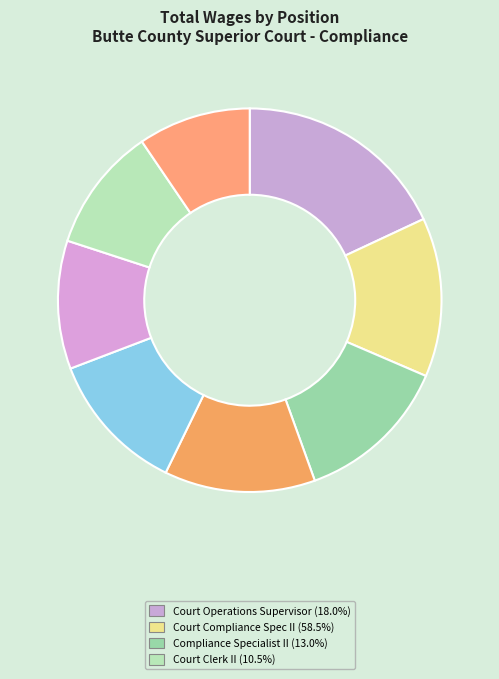

How many segments does this pie chart have?

8